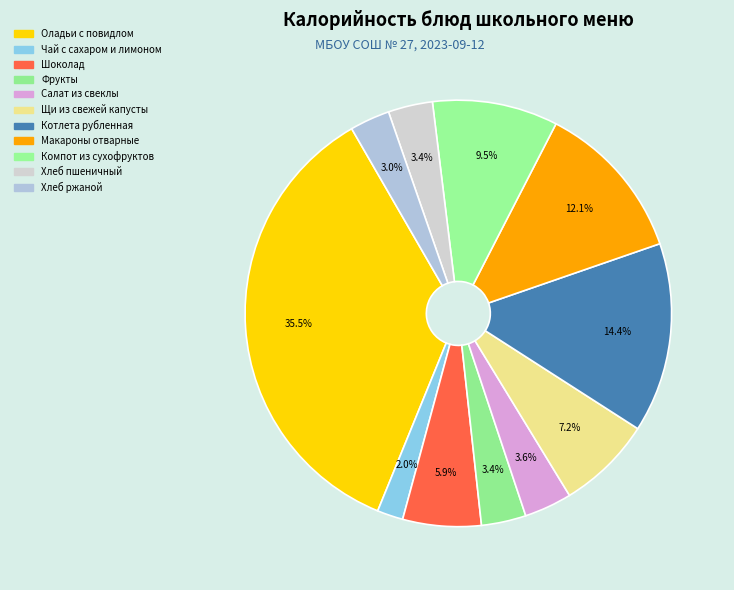

Which has a higher value, Фрукты or Салат из свеклы?

Салат из свеклы